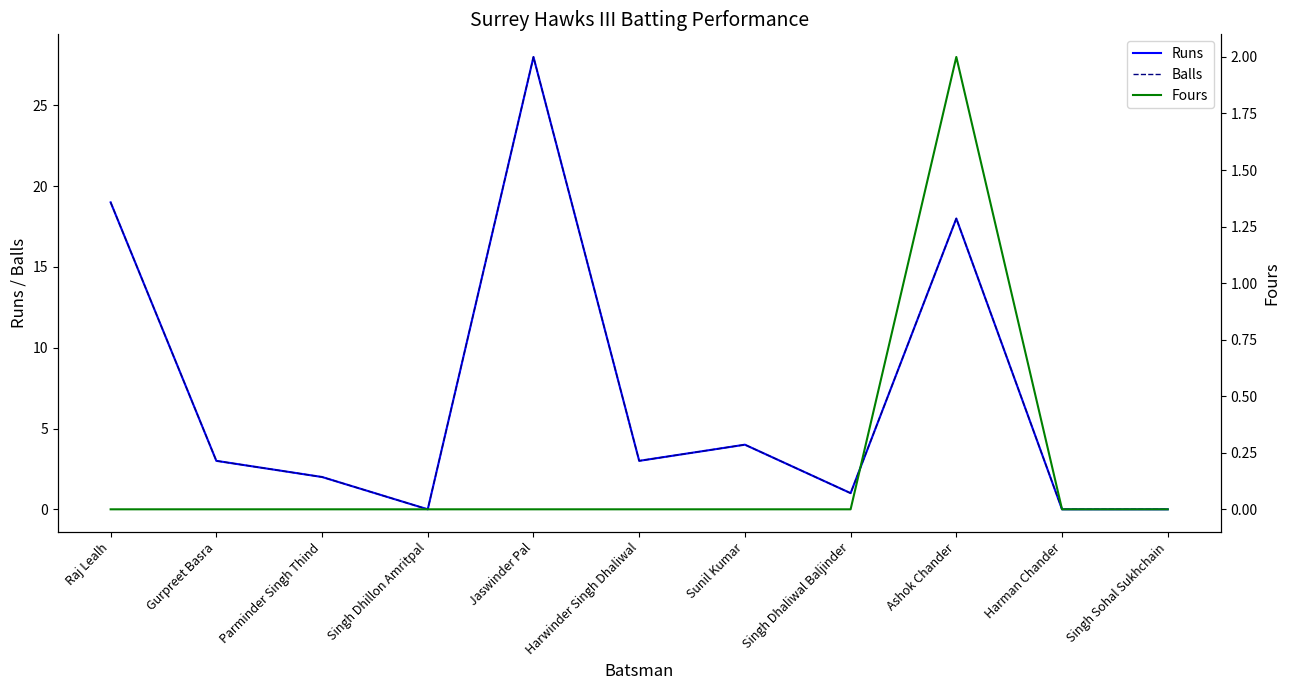

Which series changed the most between Jaswinder Pal and Harman Chander?

Runs